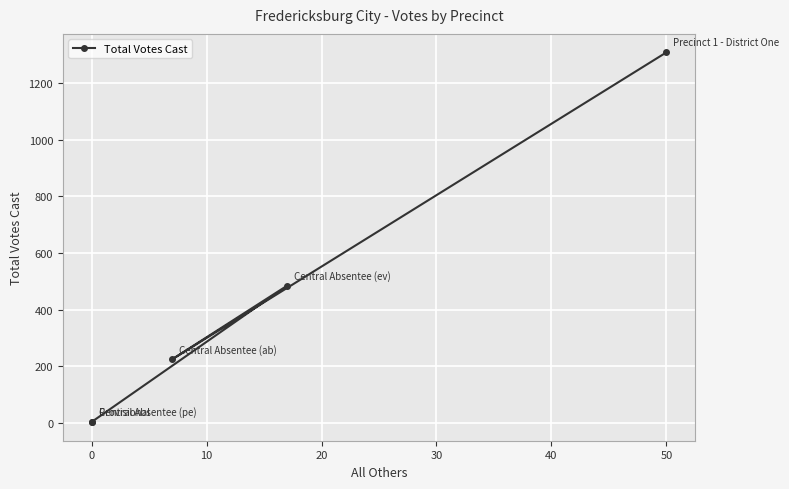

True or false: the data shows 3 at 0.

False